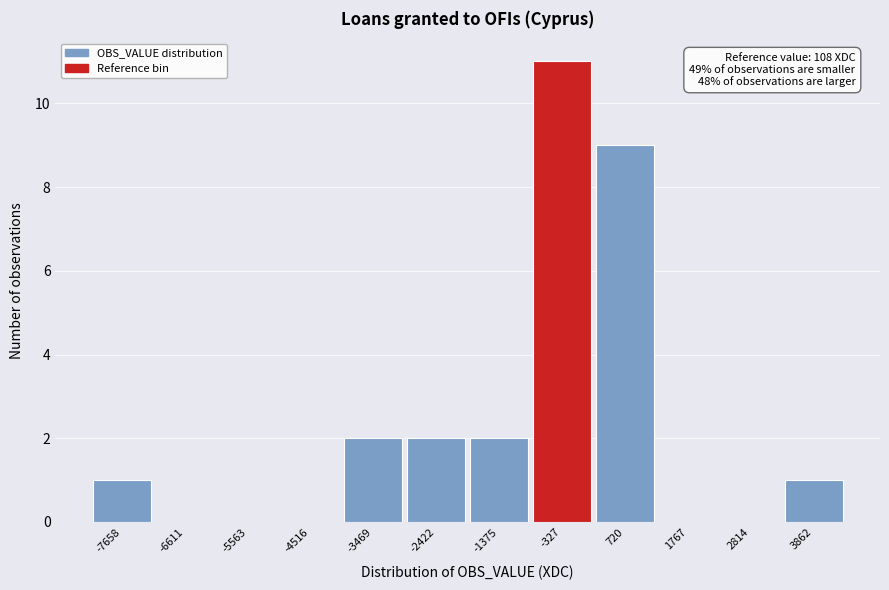

Over which range of the x-axis is the bar tallest?

-800 to 200